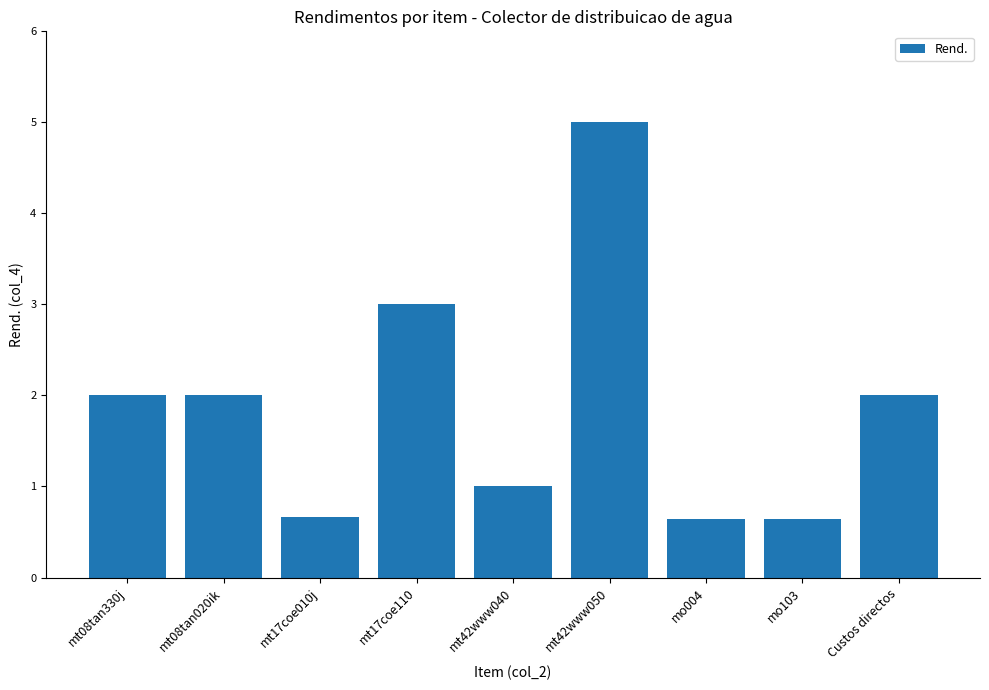

Is it true that the value at mt08tan330j is 2.0?

True